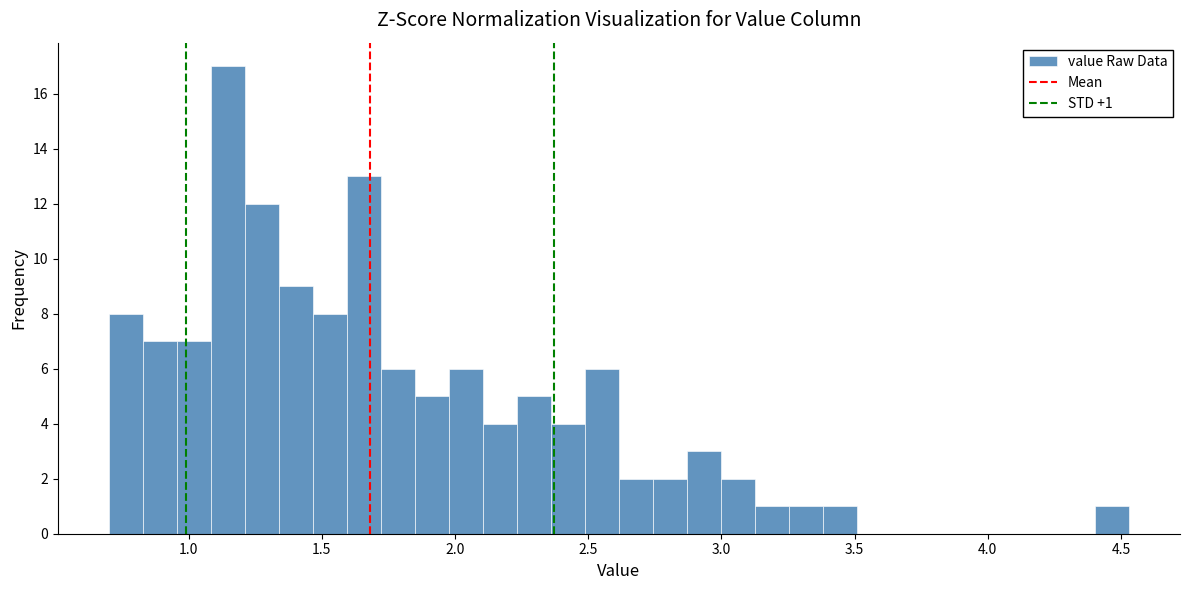

Read against the x-axis, roughly where is the centre of the tallest bar?

1.15